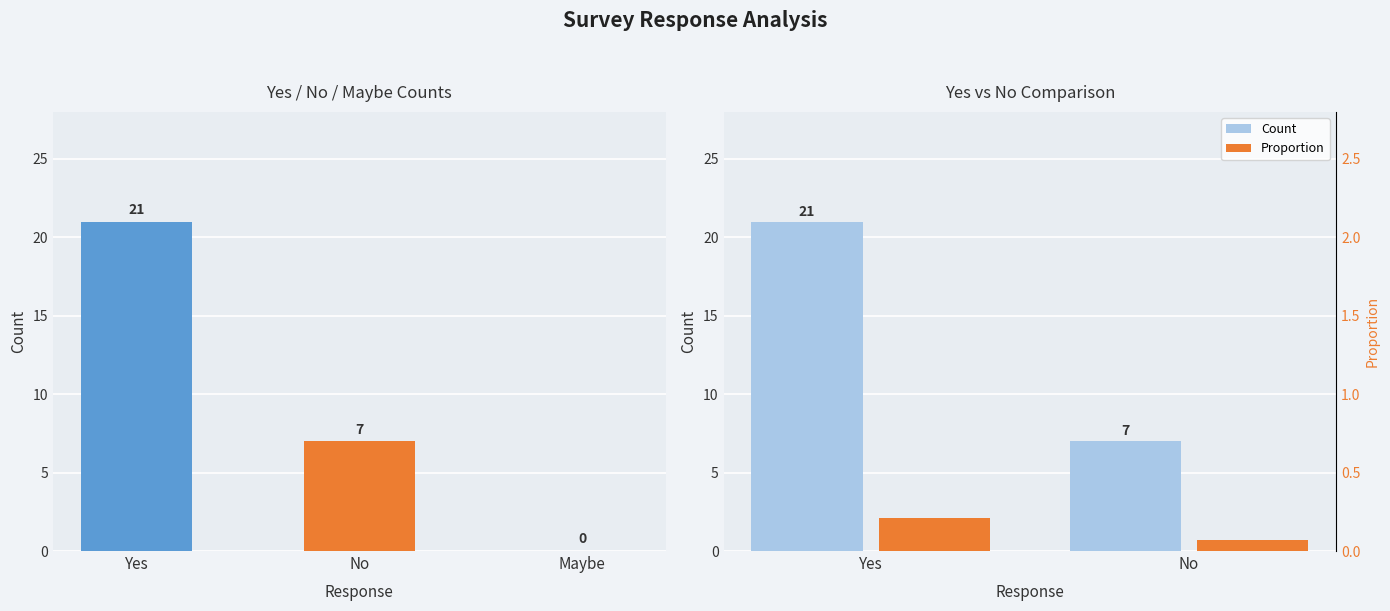

What position from the right is No?

1